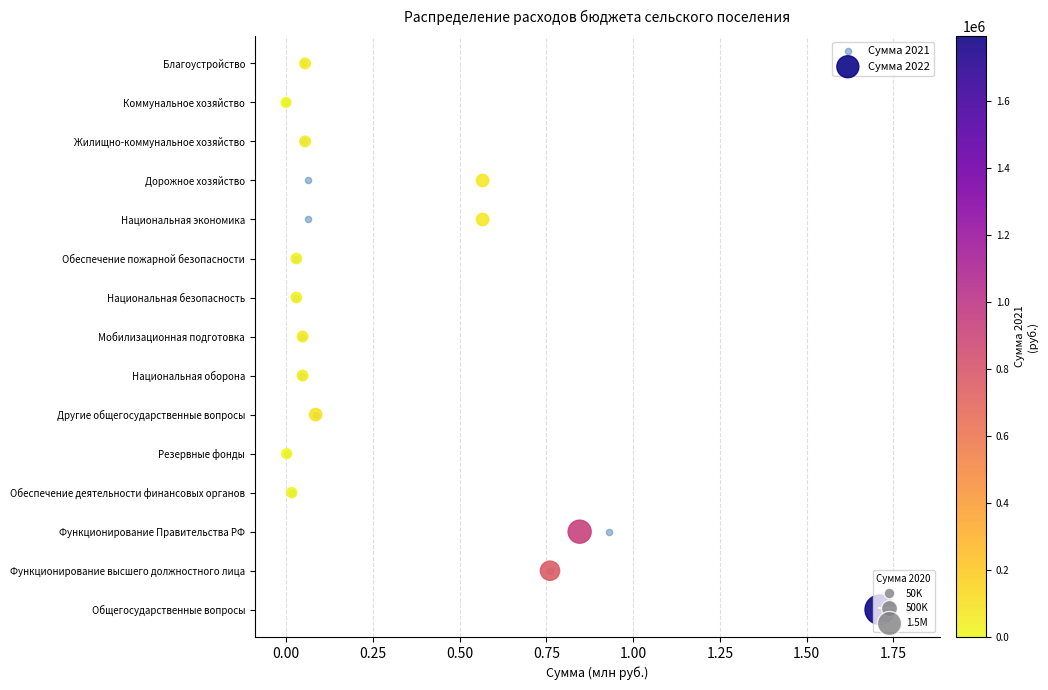

What are all the series names shown in the legend?

Сумма 2021, Сумма 2022